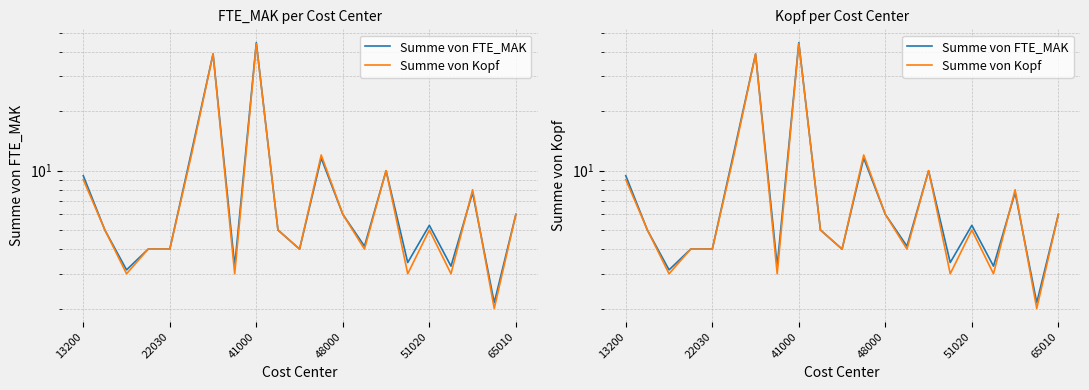

Is it true that Summe von Kopf equals 3.0 at 7?

True